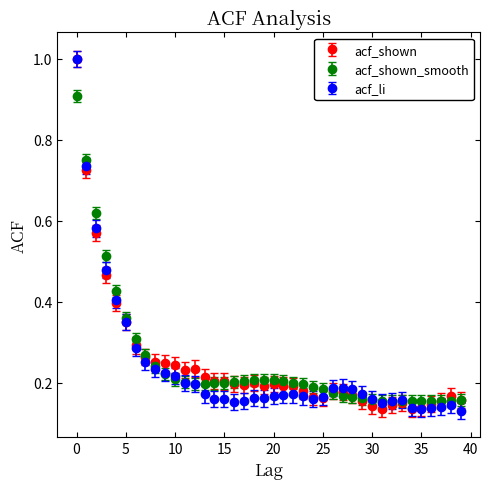

True or false: acf_shown has more than 0 interior local peaks.

True